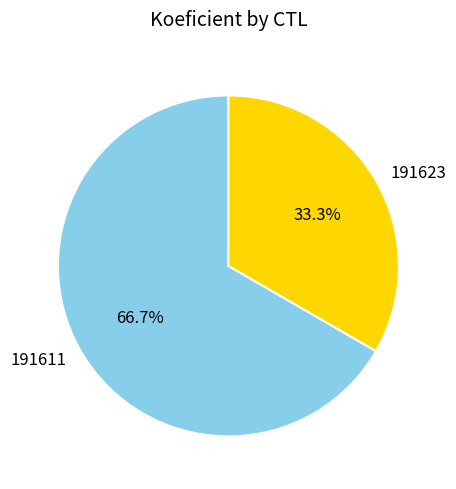

Combined, what portion of the pie is 191623 and 191611?

100.0%